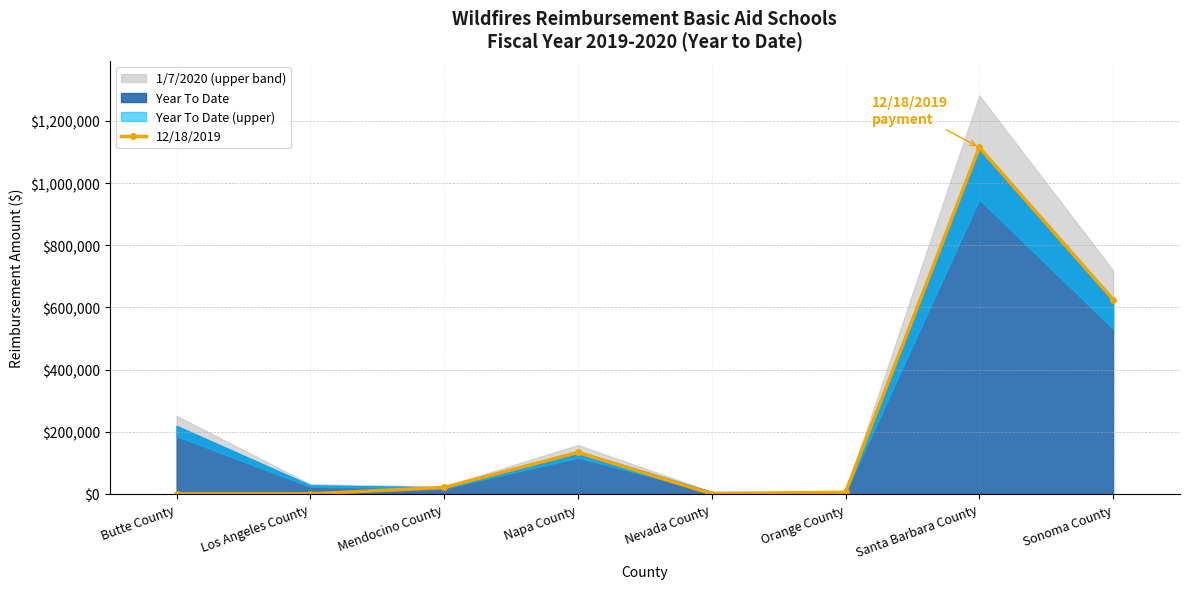

The 12/18/2019 series shows 0.0 at Nevada County. True or false?

True